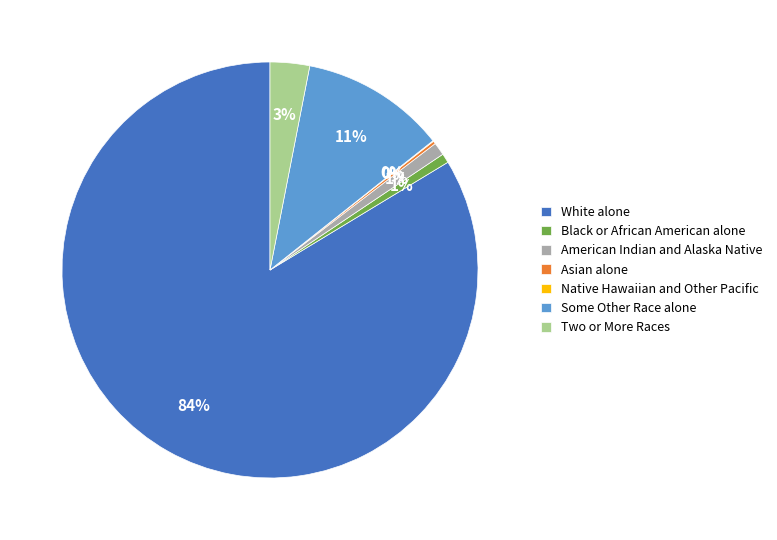

Is the sum of American Indian and Alaska Native and Two or More Races greater than half?

No